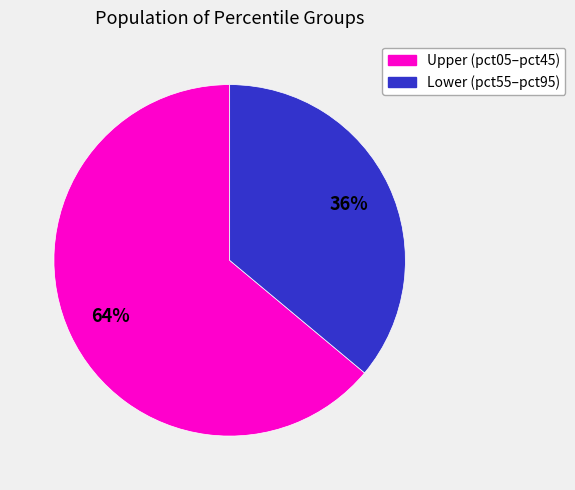

Is there a majority slice in this chart?

Yes